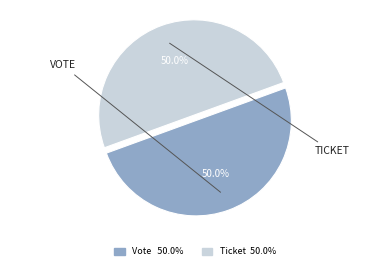

Is it true that Ticket is 6% of the pie?

False